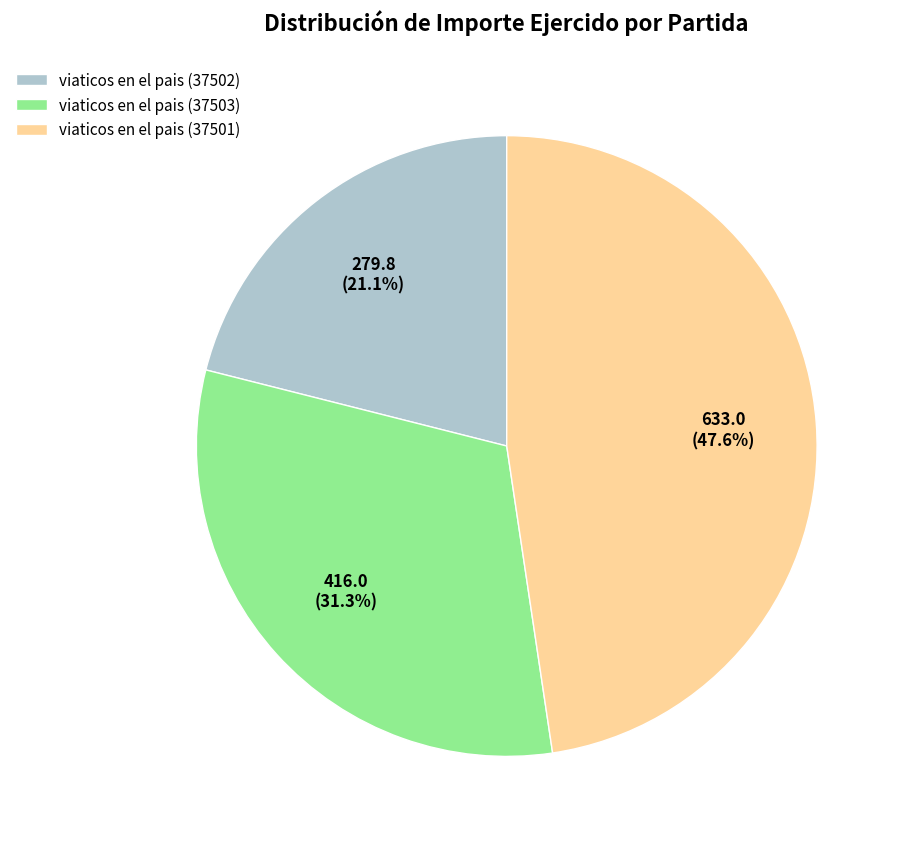

How many segments does this pie chart have?

3